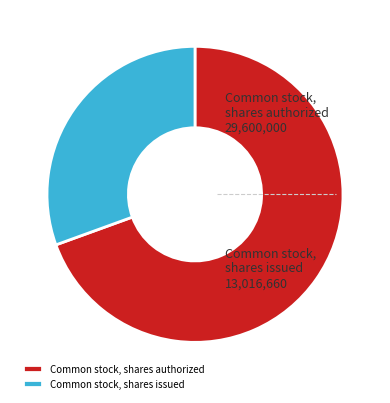

Count the number of slices in the pie.

2